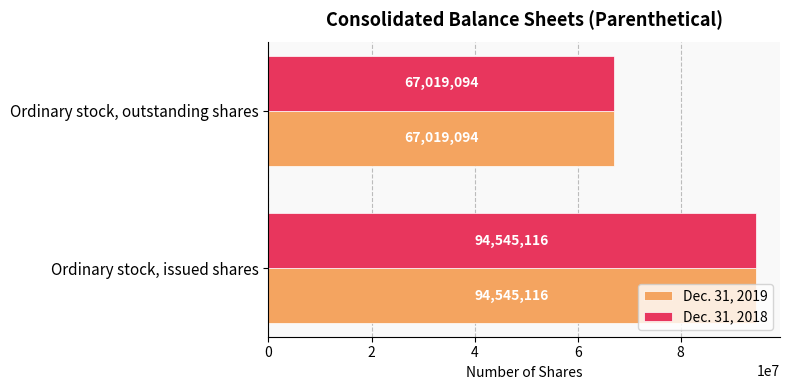

Which category has the lowest value across all series?

Ordinary stock, outstanding shares